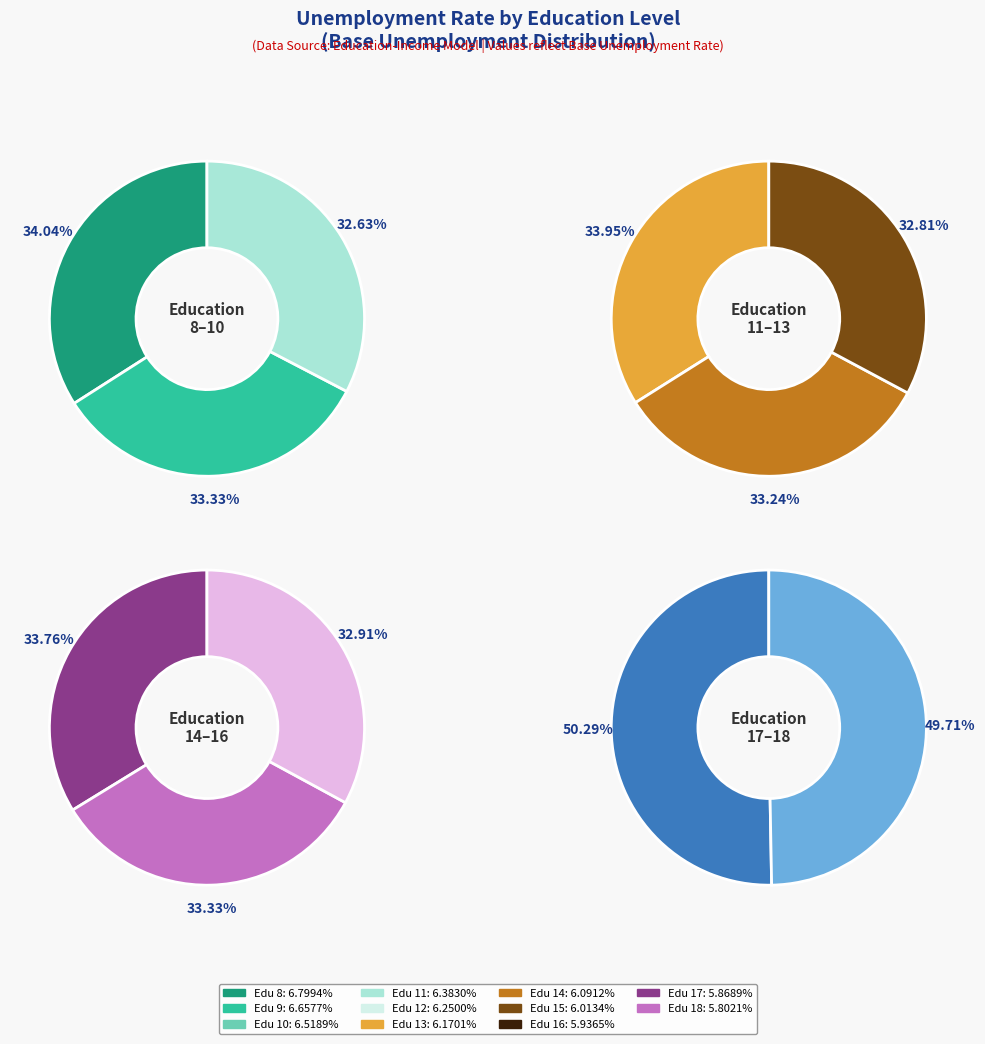

Which category has the biggest portion of the pie?

8